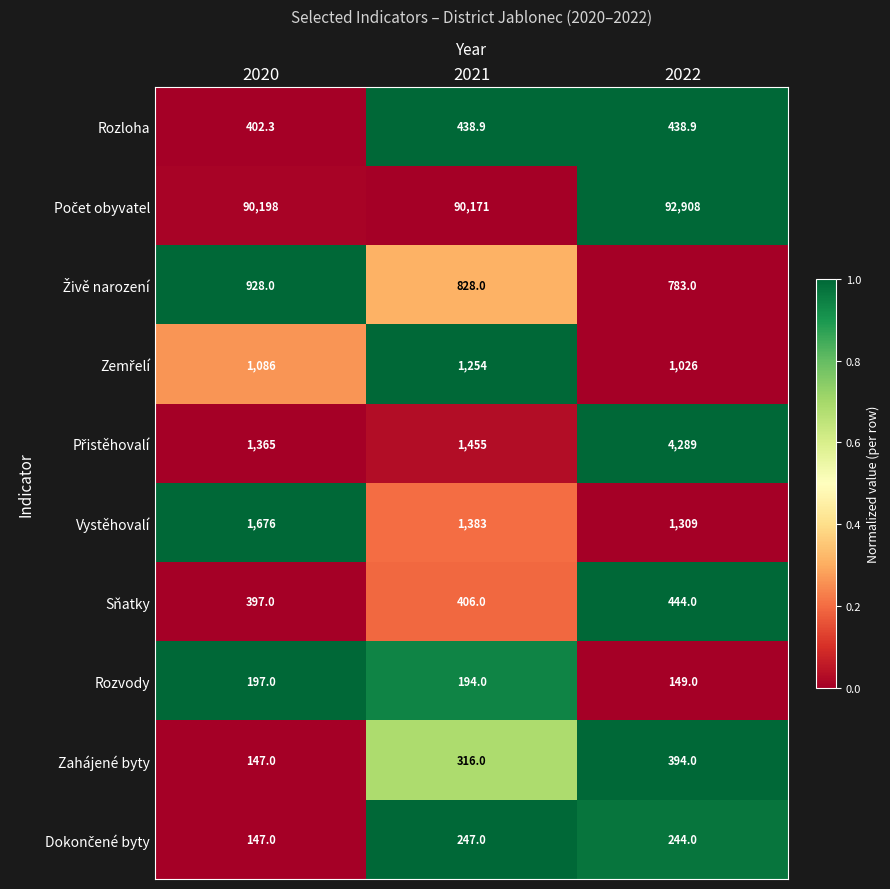

True or false: Vystěhovalí has a value of 1676.0 at 2020.

True